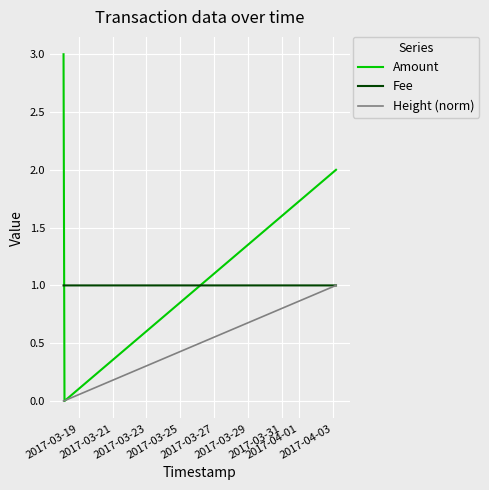

What is the maximum value shown in the chart?

3.0